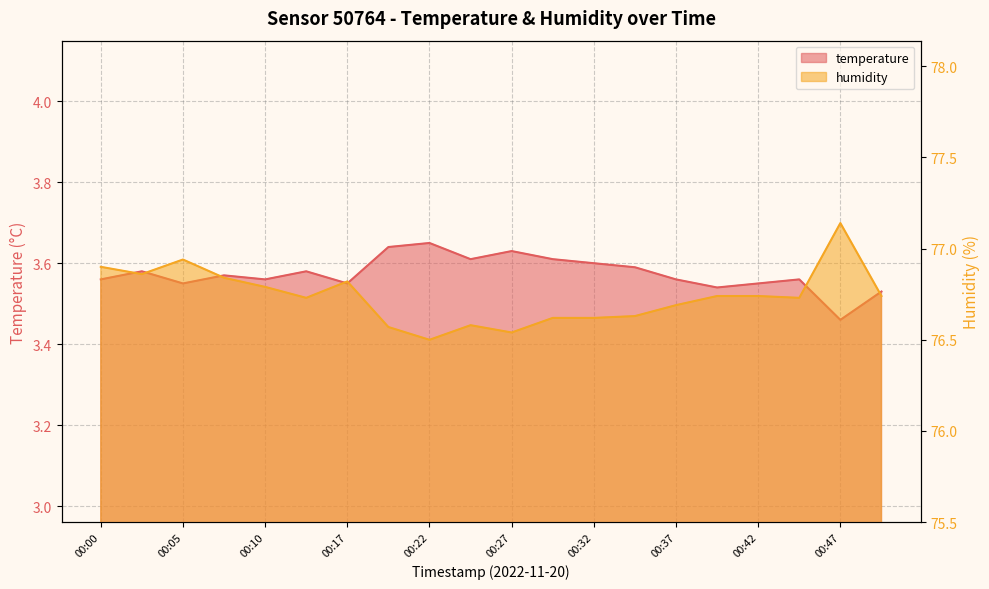

List the series in order of their peak value, lowest first.

temperature, humidity